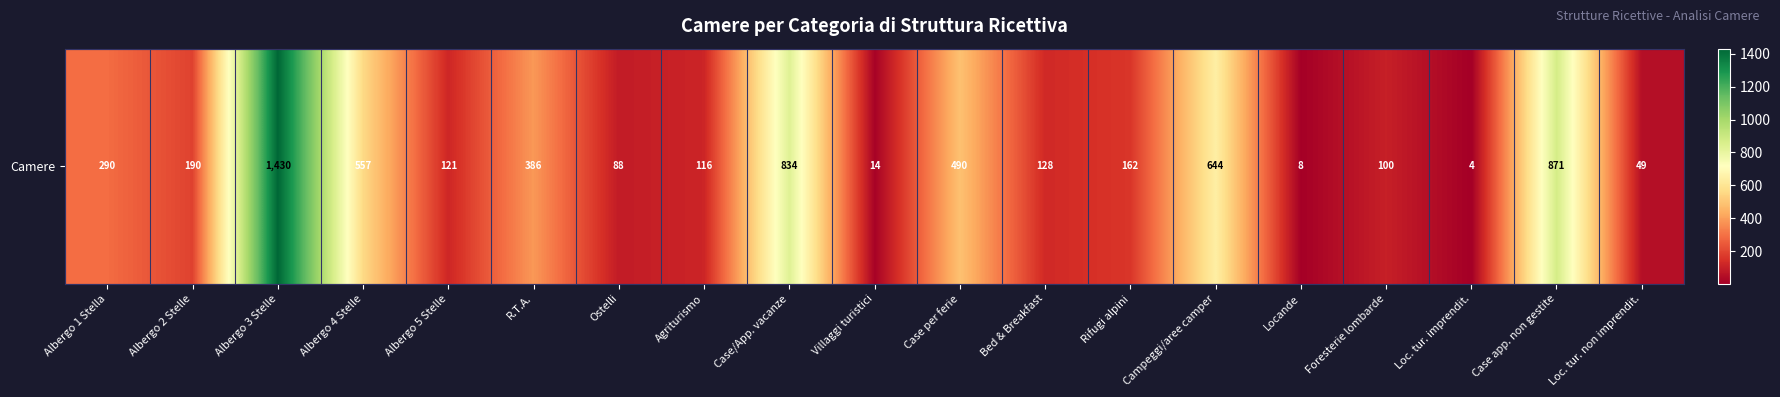

The chart shows a value of 1158 at Case/App. vacanze. True or false?

False